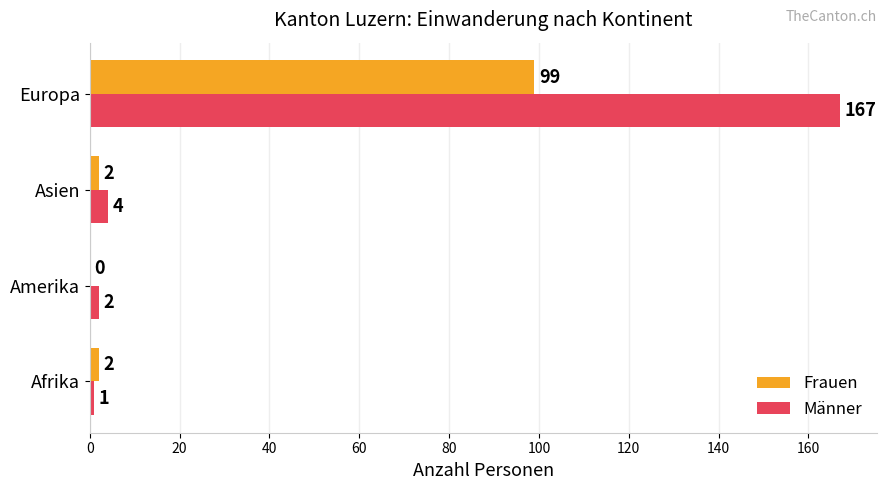

What is the maximum value shown in the chart?

167